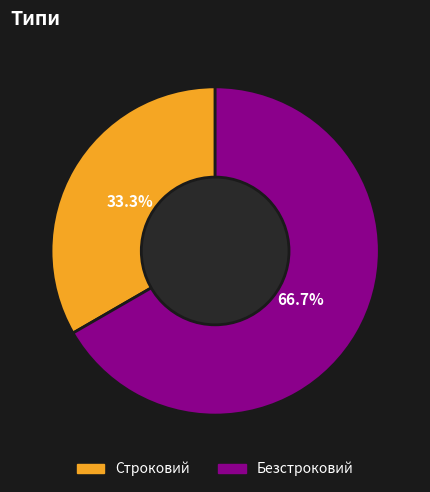

Which category has the smallest portion of the pie?

Строковий